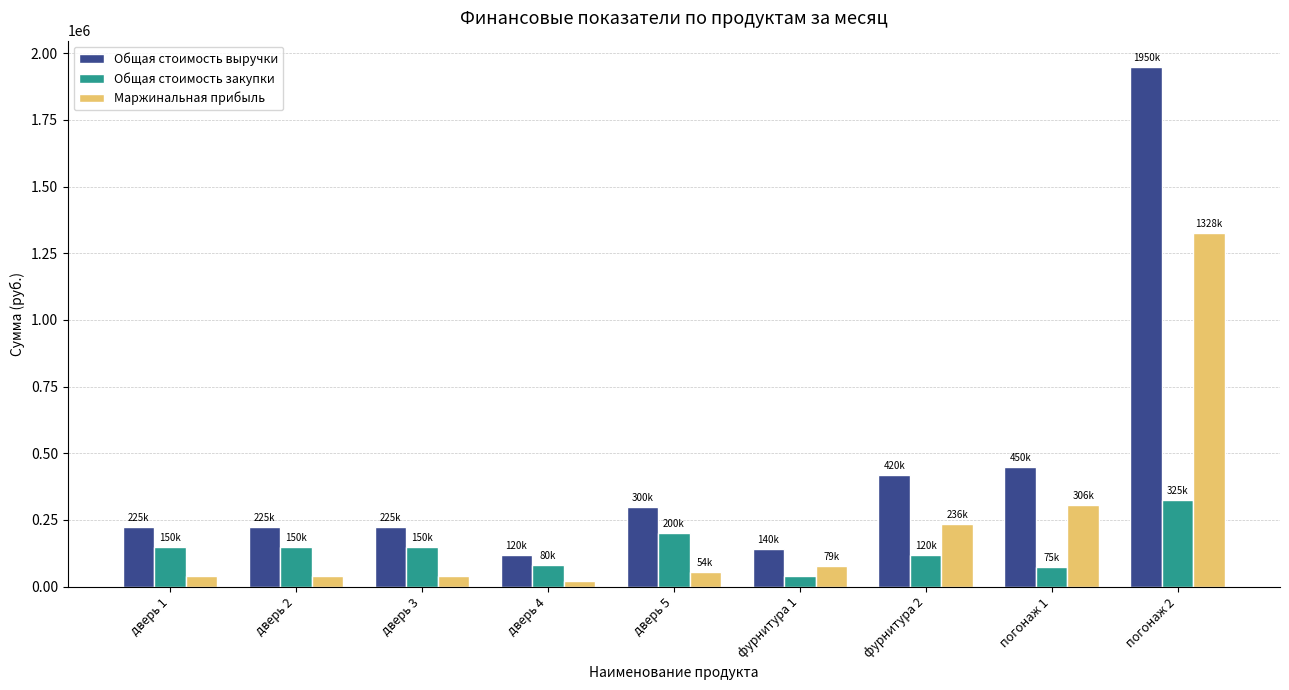

What is the difference between the highest and lowest values at дверь 4?

98305.1